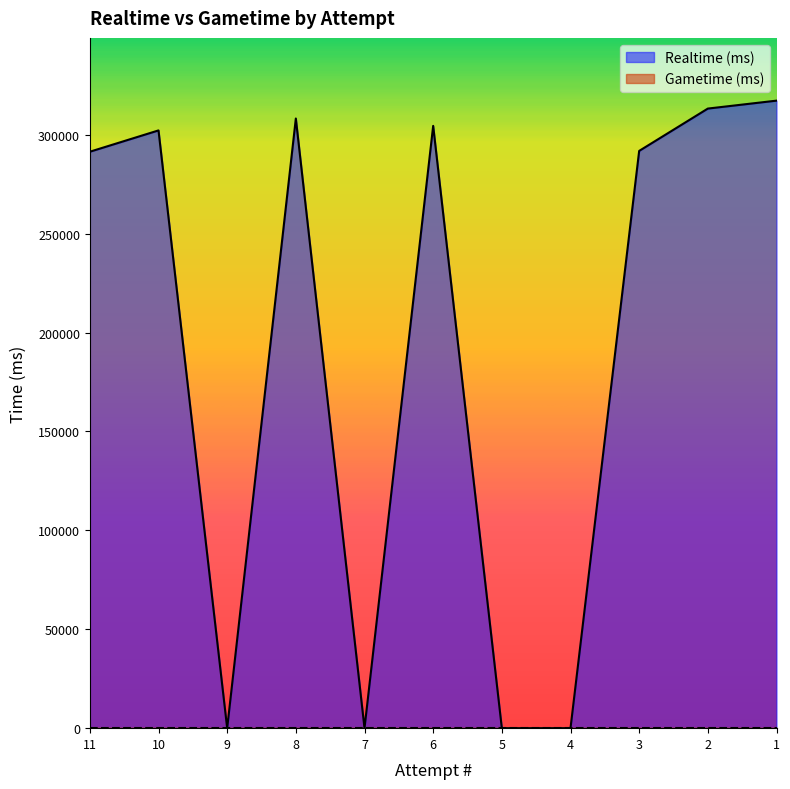

What is the greatest value displayed?

317202